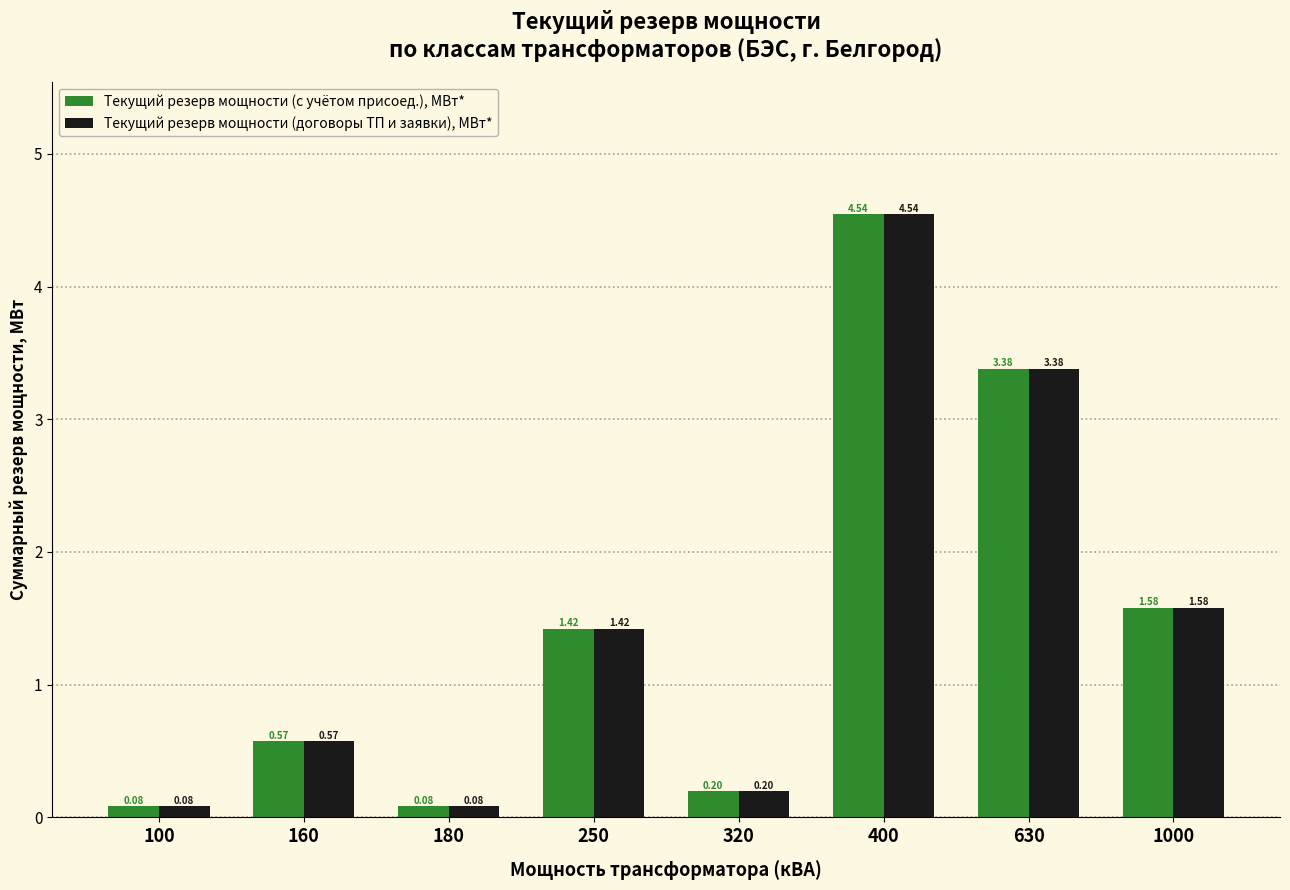

At how many categories does at least one series exceed 1?

4